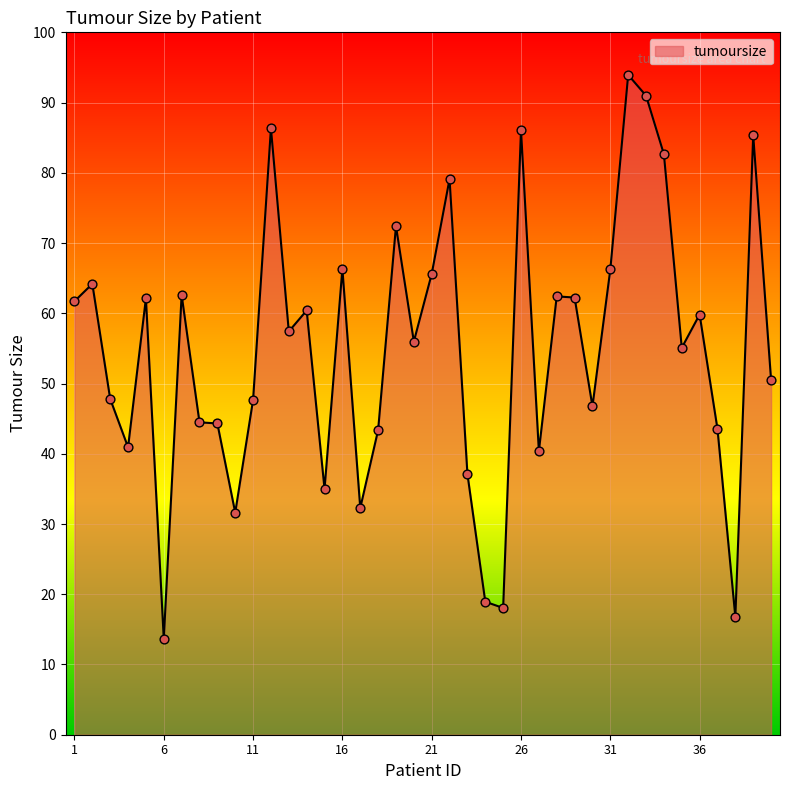

What is the difference between the maximum and minimum values?

80.3